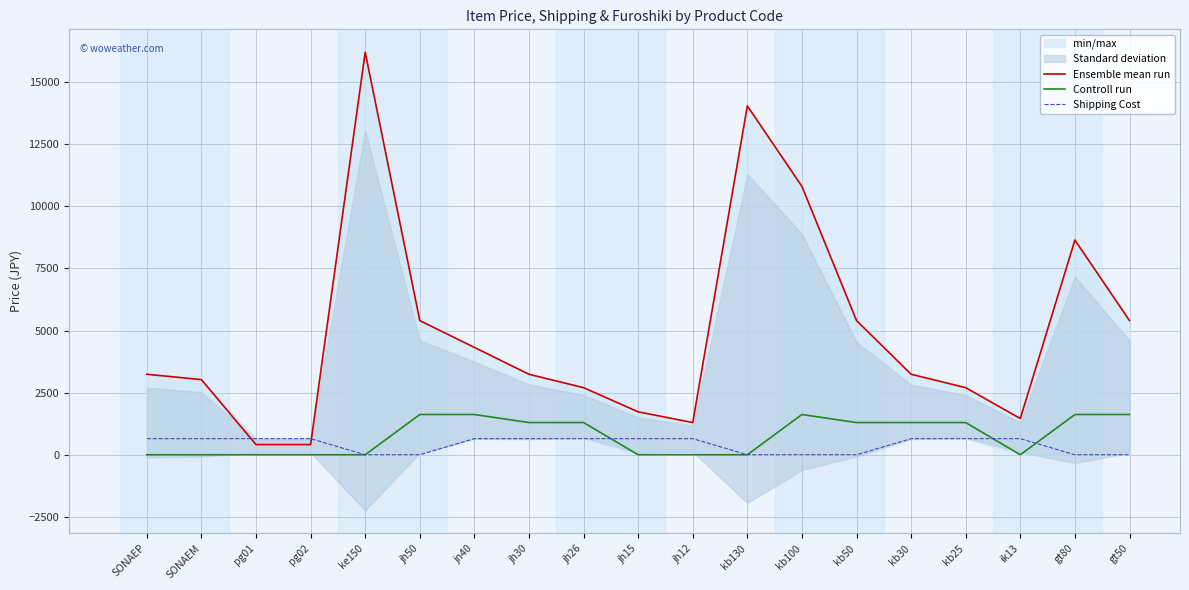

True or false: Shipping Cost and Ensemble mean run cross at least once.

True